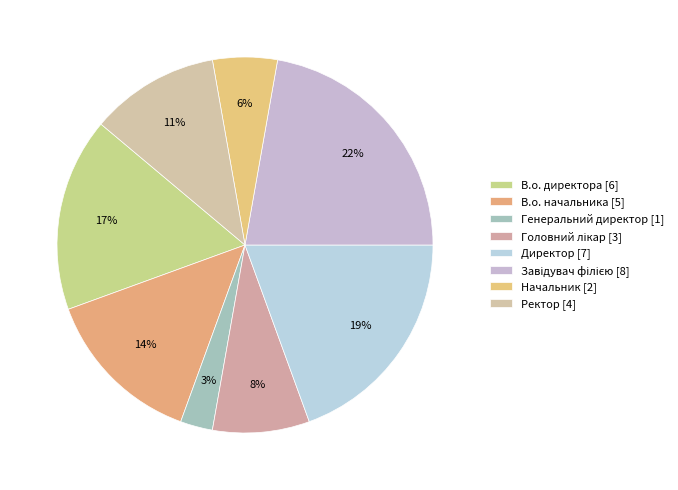

Which slice is the largest?

Завідувач філією